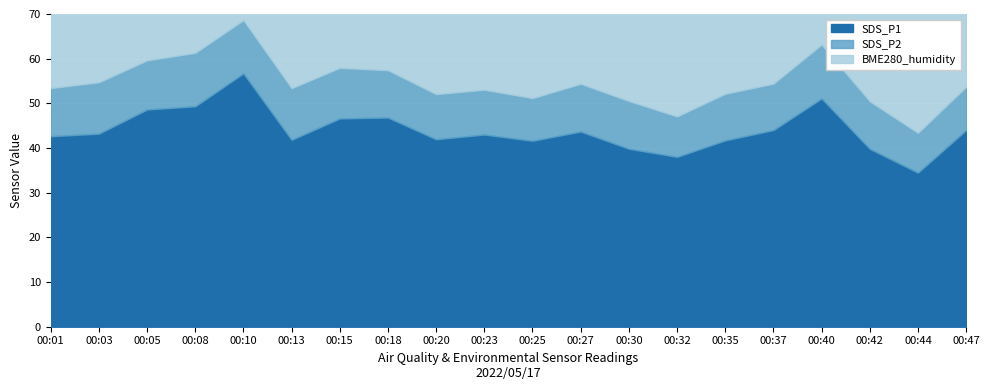

What is the difference between the highest and lowest values at 00:27?

34.5